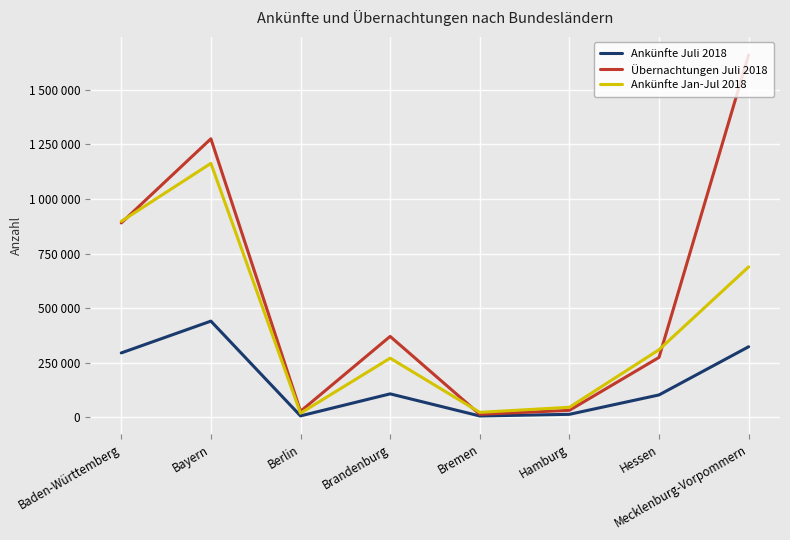

Does the chart have visible grid lines?

Yes